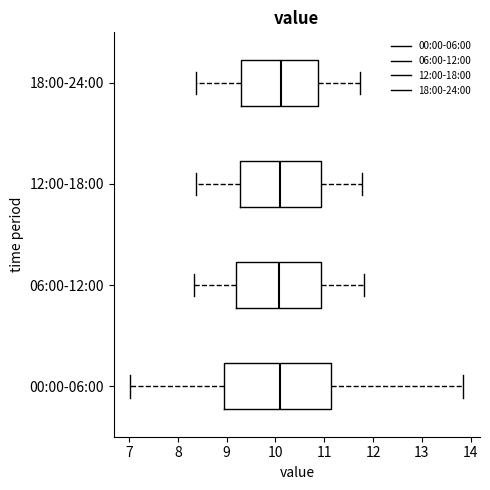

Where does the median line of the box for 12:00-18:00 sit on the x-axis? The values are not printed on the chart, so give them approximately, as read against the axis.

10.1